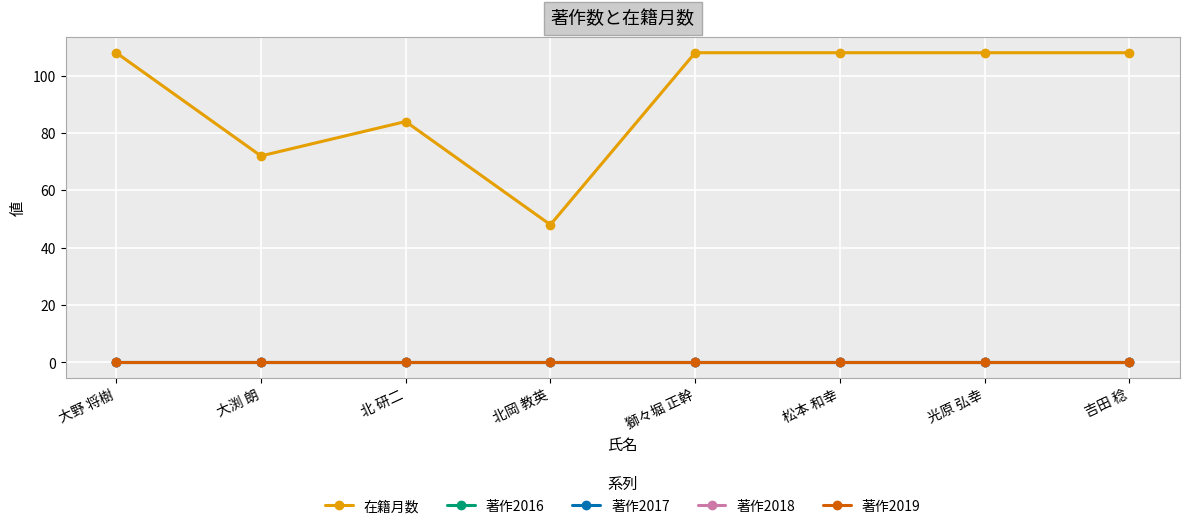

Which series has the widest spread of values?

在籍月数